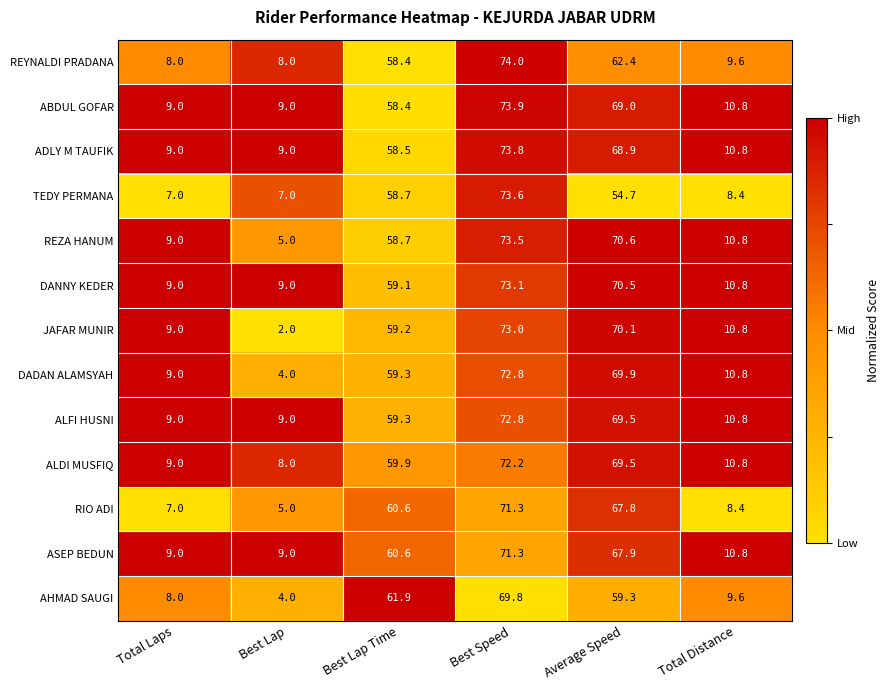

What is the sum of all ABDUL GOFAR values?

230.1